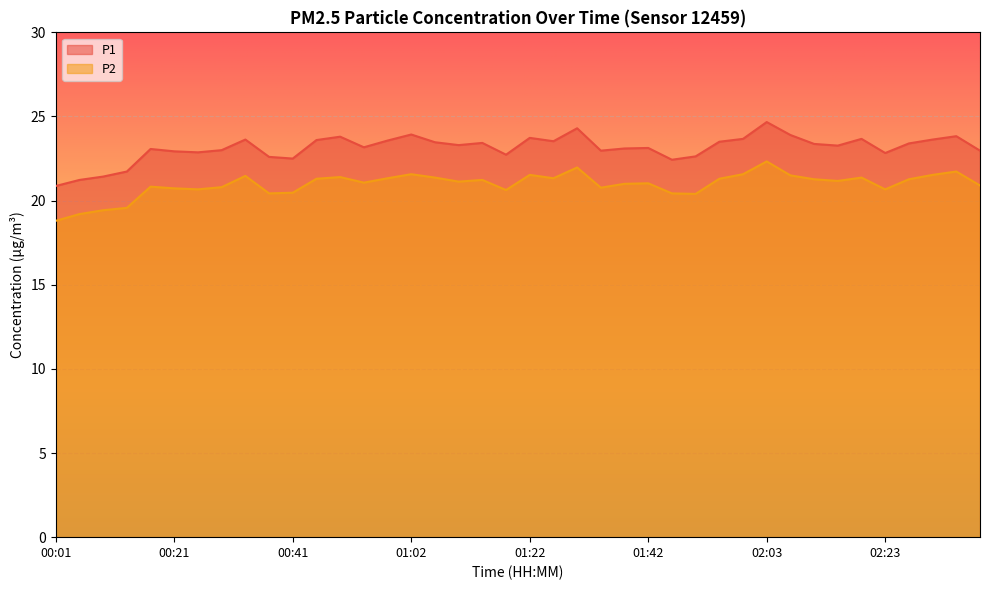

Where is the first local minimum for P2?

00:25